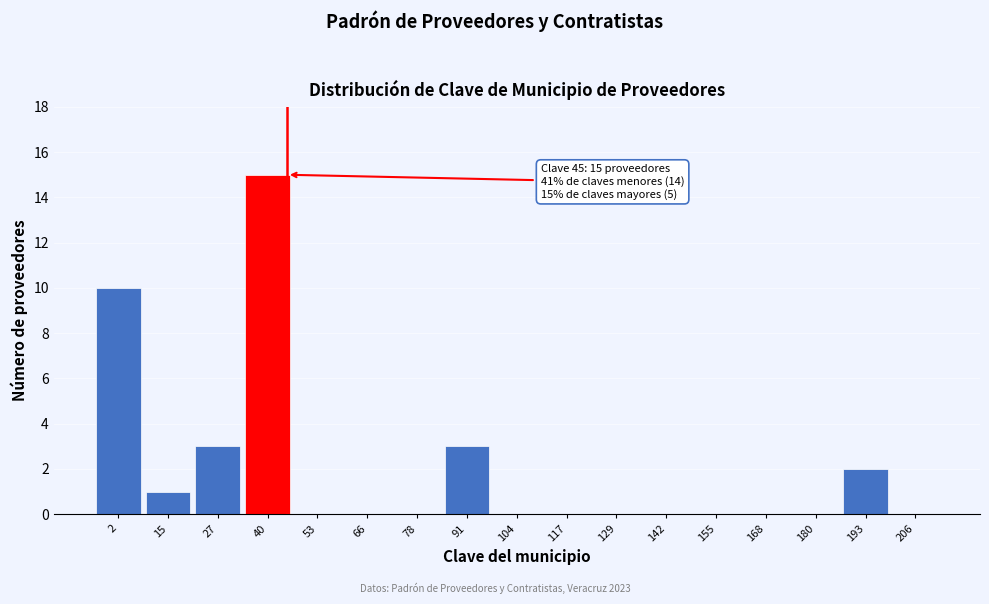

Over which range of the x-axis is the bar tallest?

34 to 48